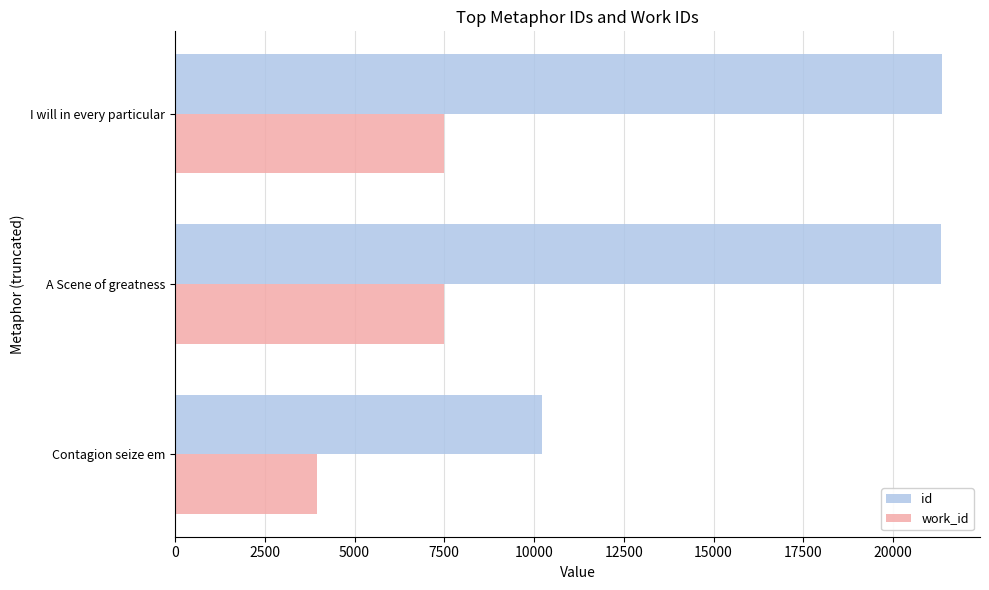

What is the difference between the maximum and minimum values in the work_id series?

3555